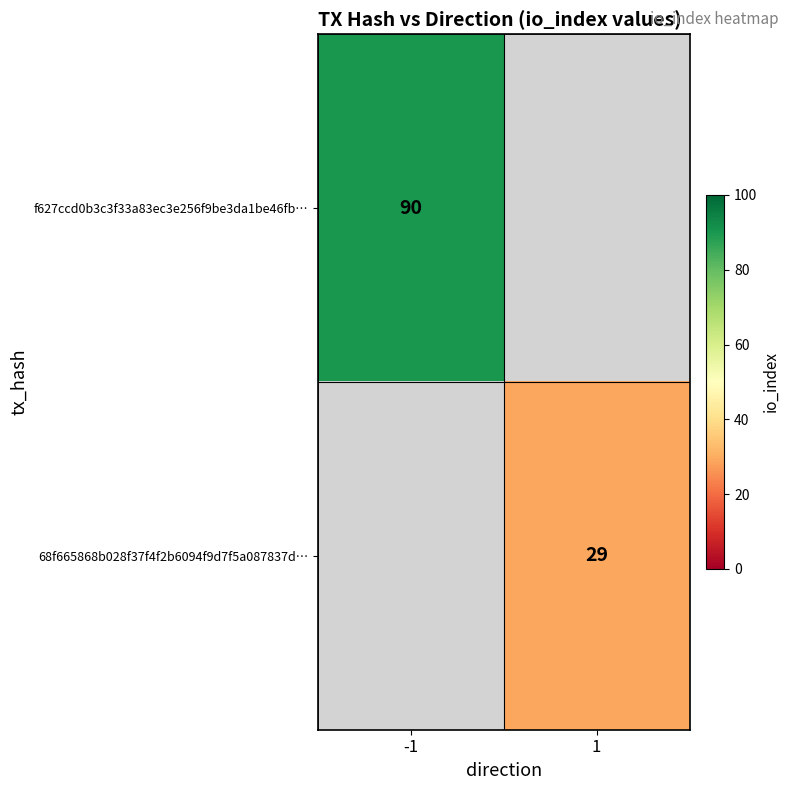

The value of f627ccd0b3c3f33a83ec3e256f9be3da1be46fb… at -1 is 90. True or false?

True